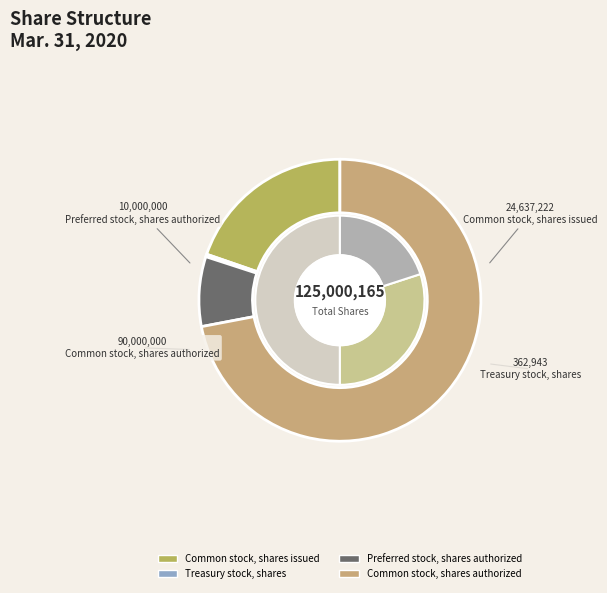

Is there any slice that represents more than half of the pie?

Yes